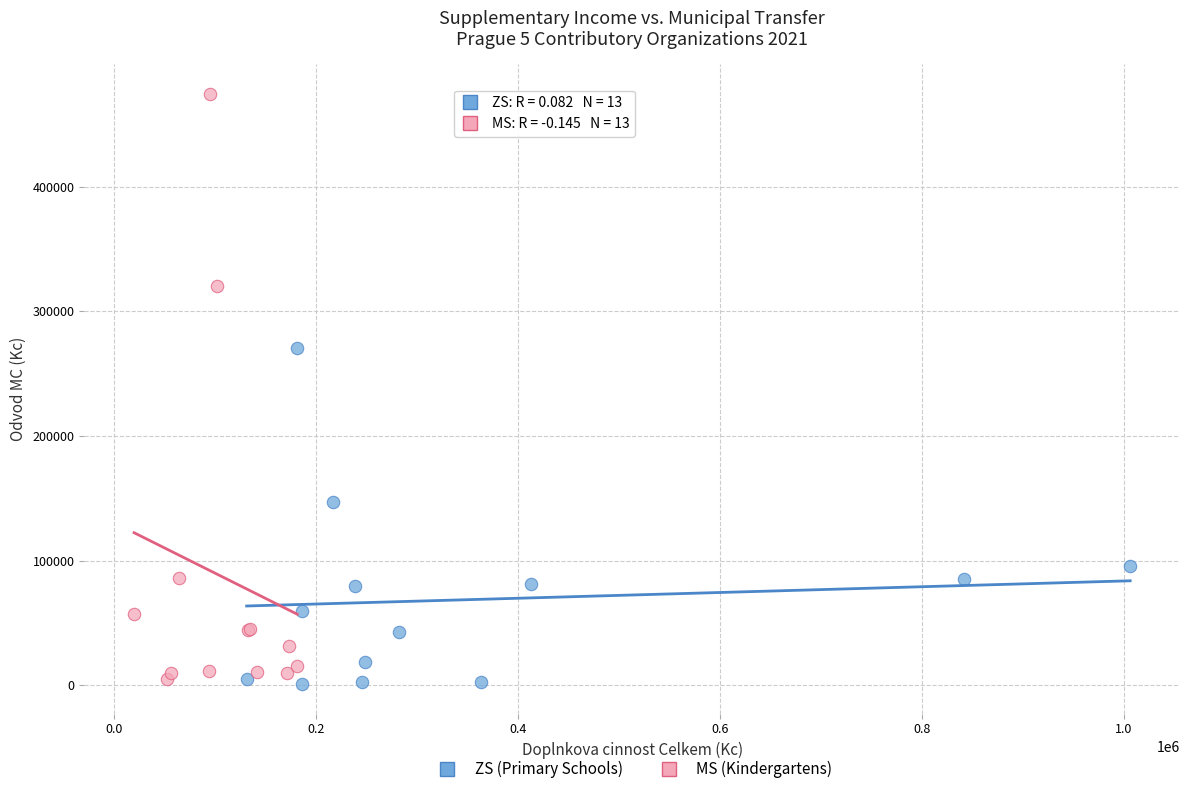

Which series has the widest spread of Y values?

MS (Kindergartens)